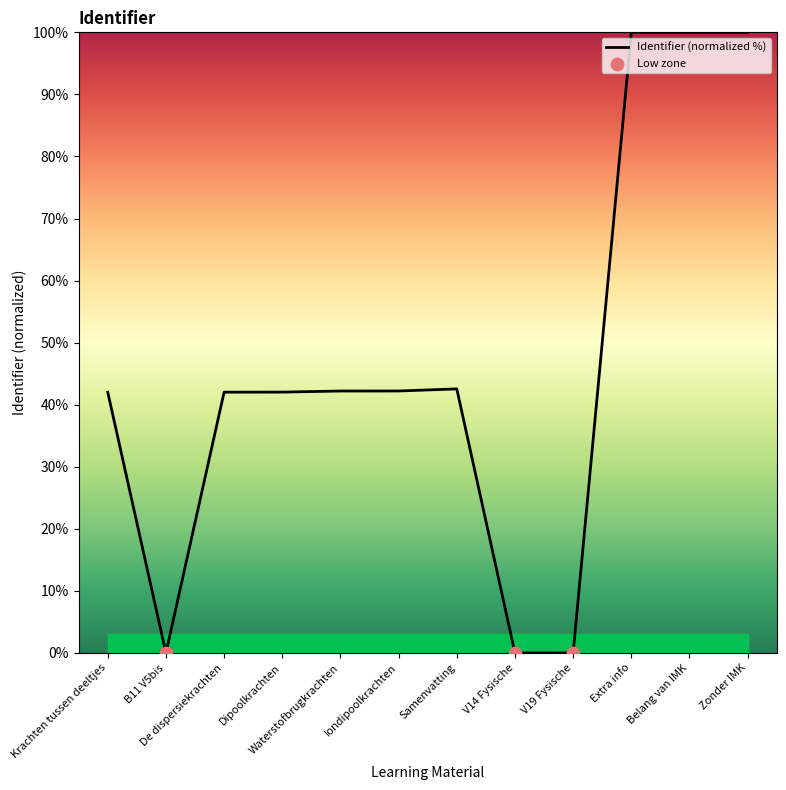

What is the ratio of the value at Samenvatting to the value at Waterstofbrugkrachten?

1.0